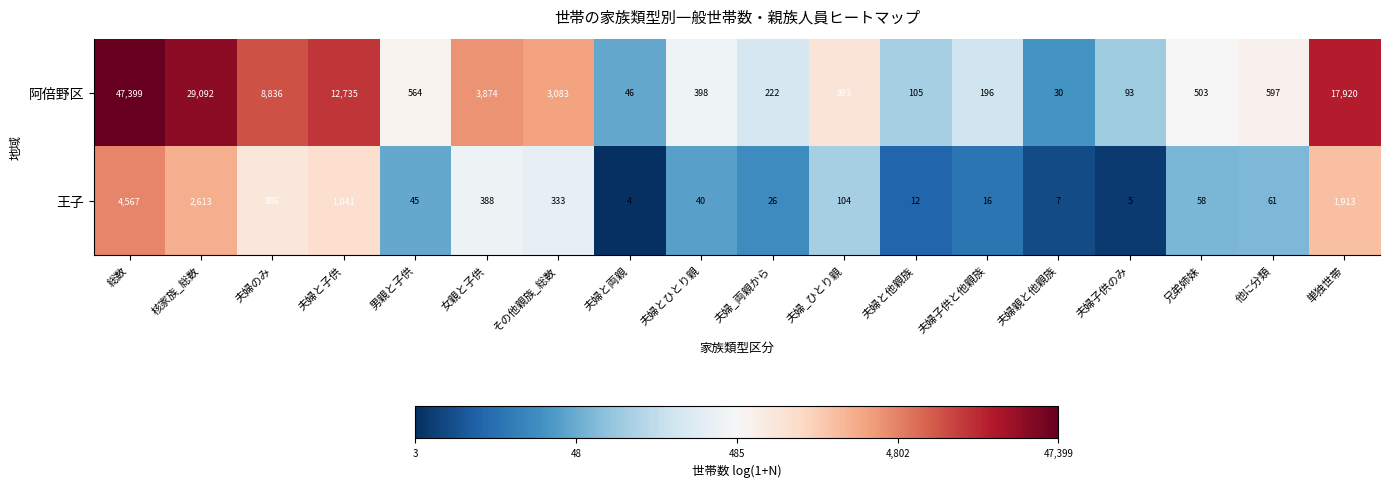

What is the minimum value shown in the chart?

4